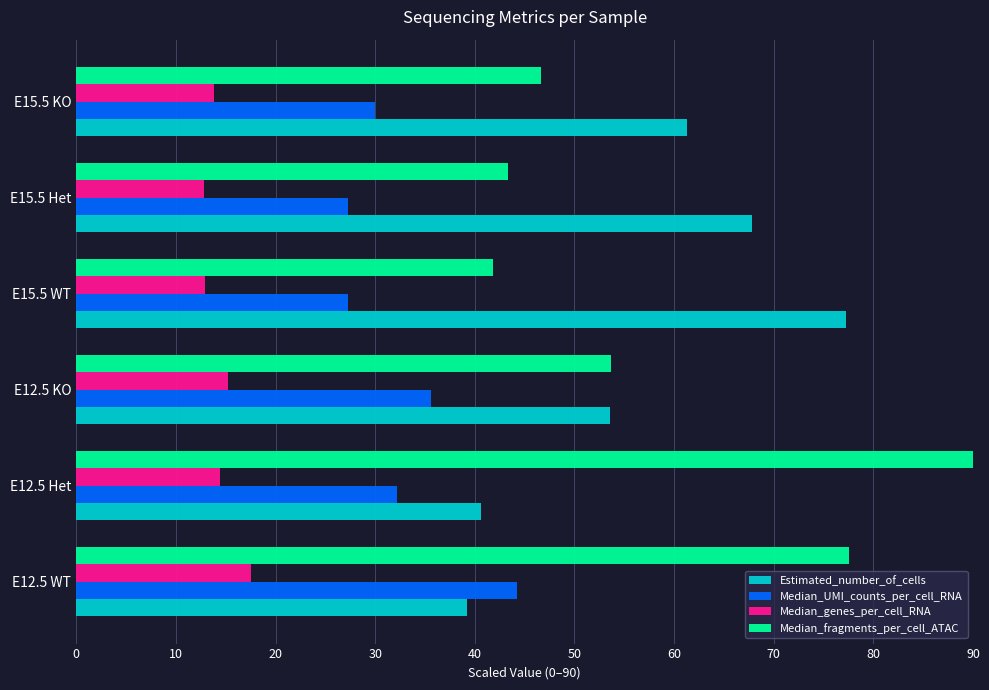

At which label is Median_UMI_counts_per_cell_RNA closest to 35?

E12.5 KO